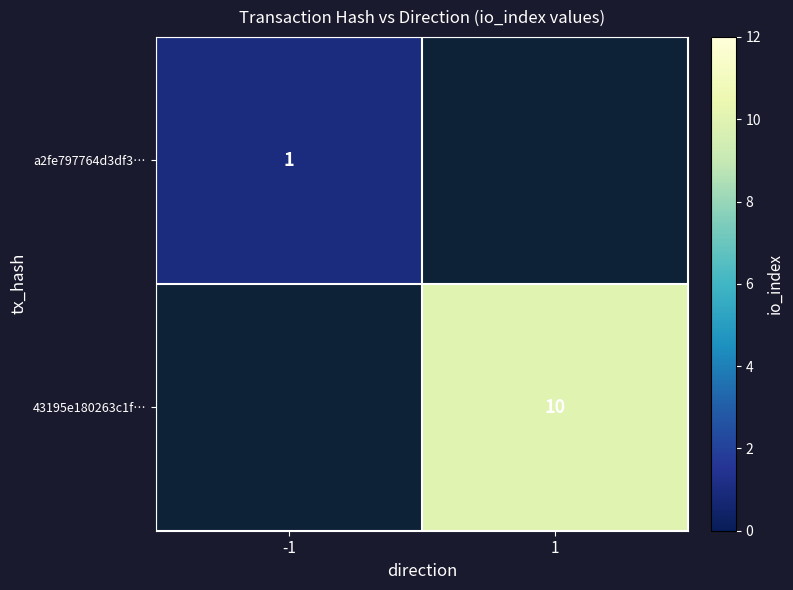

The a2fe797764d3df3… series shows 1.4 at -1. True or false?

False